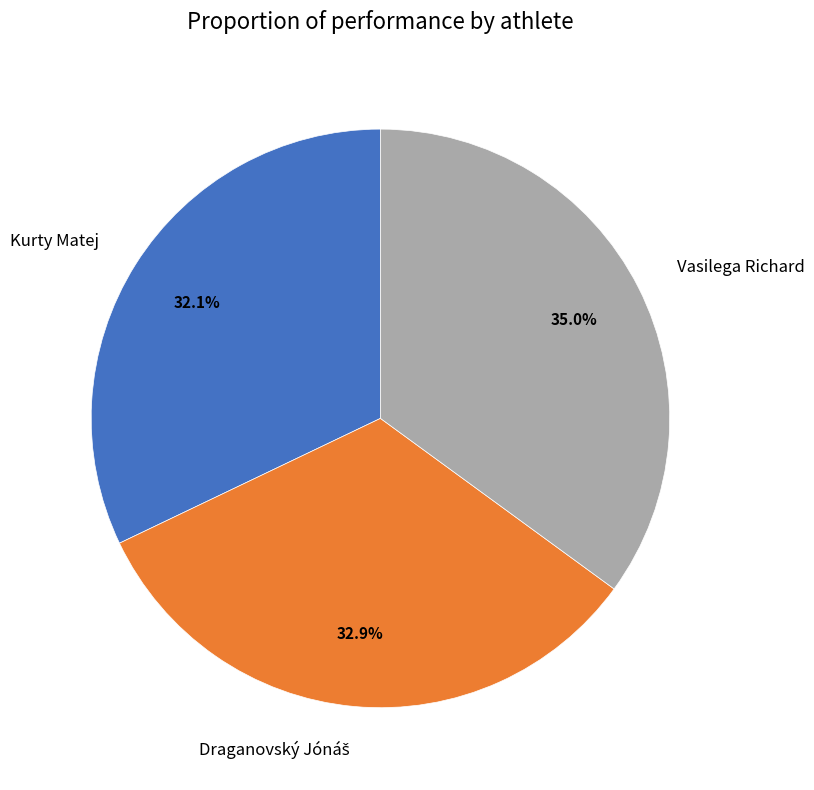

What percentage is NOT represented by Kurty Matej?

67.9%